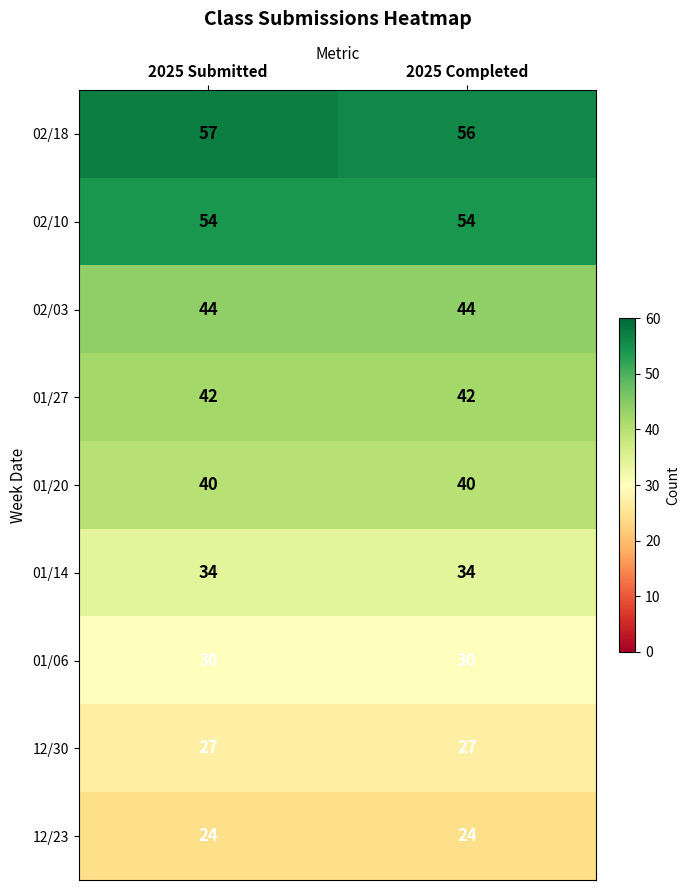

What is the total value across all series at 2025 Submitted?

352